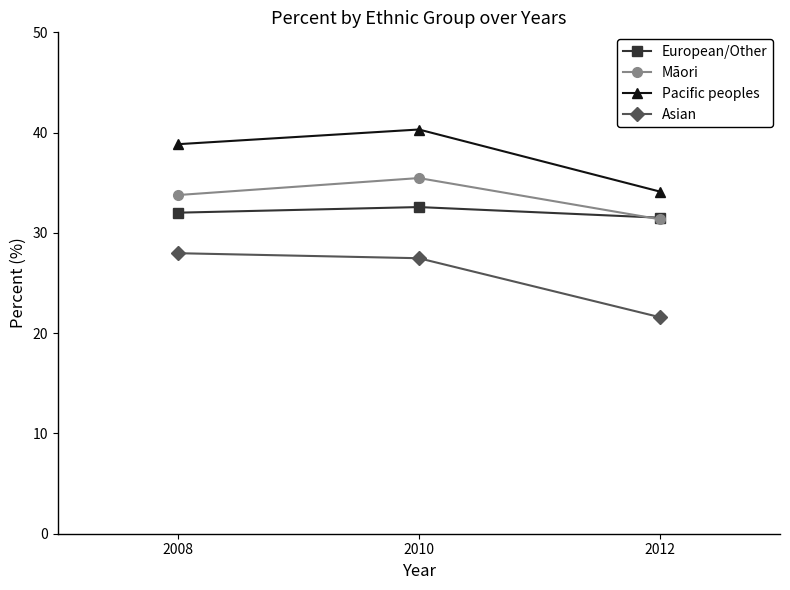

How many distinct data groups are displayed?

4